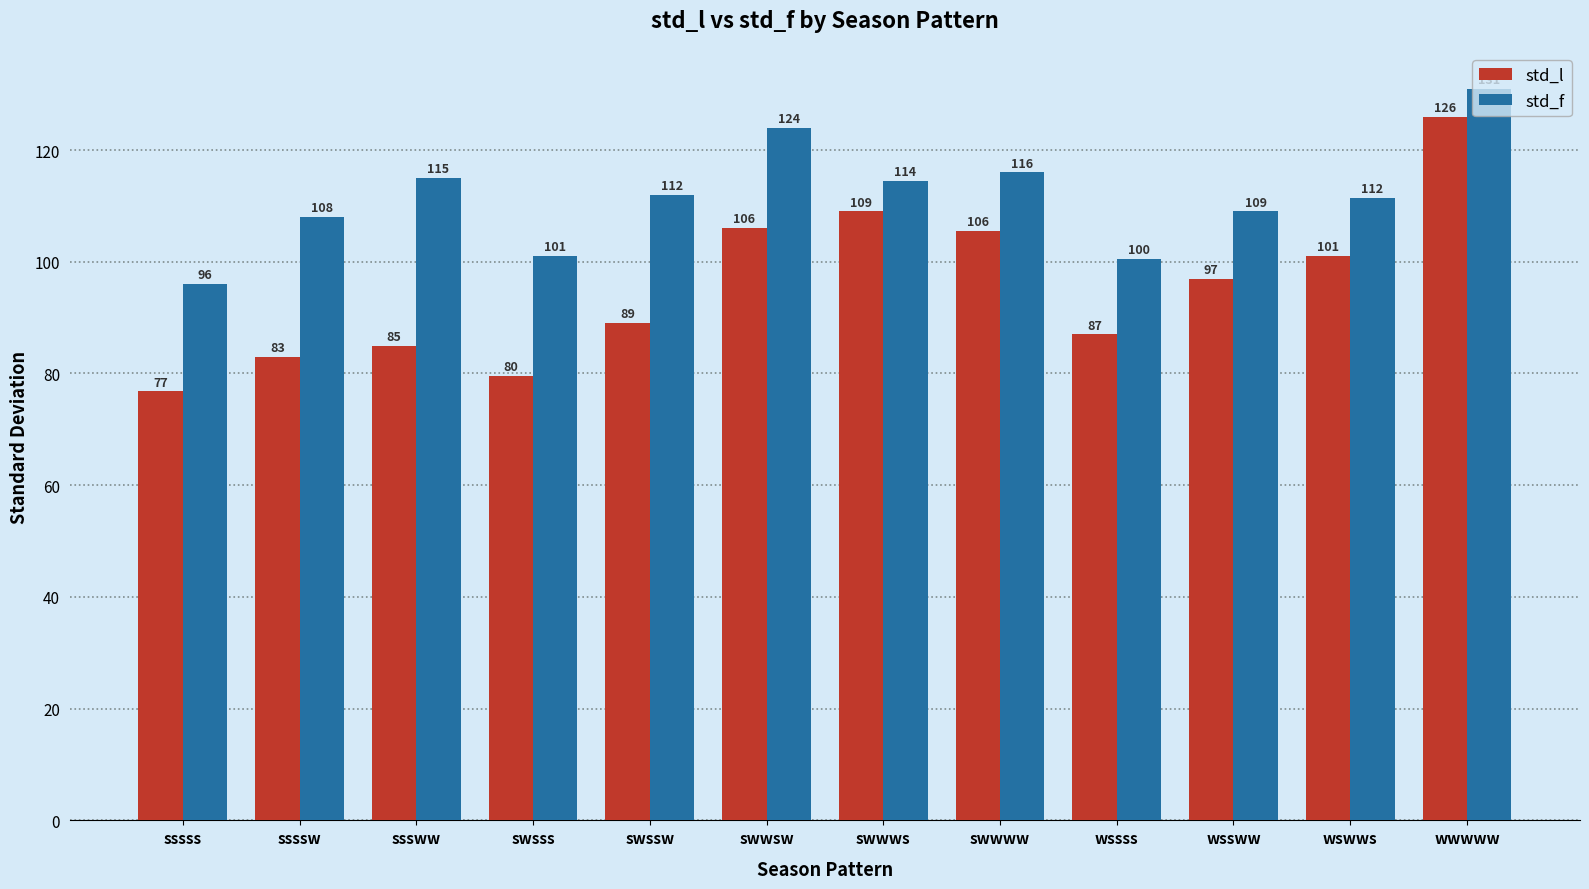

What is the total value across all series at sssww?

200.0